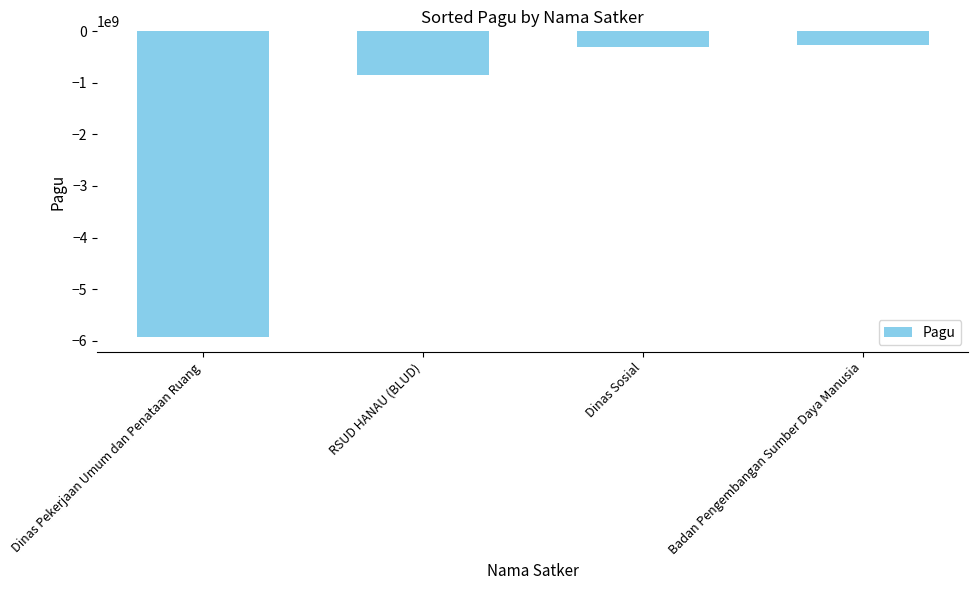

What is the sum of the values at Badan Pengembangan Sumber Daya Manusia and Dinas Sosial?

-557465961